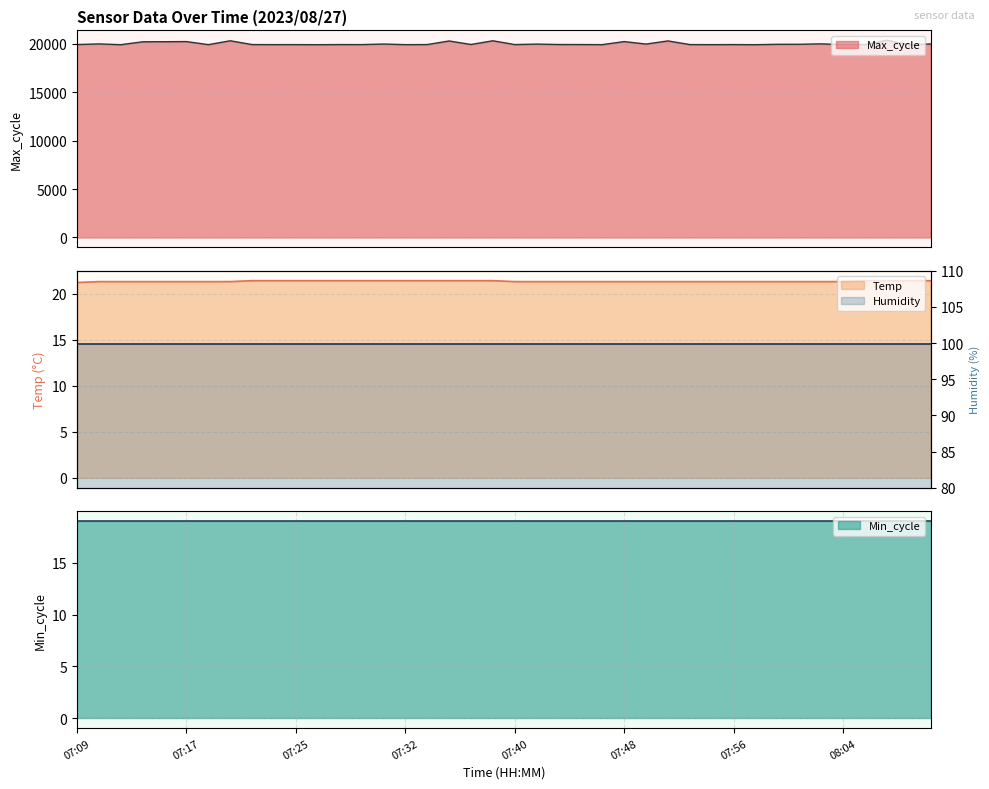

True or false: Temp has a value of 34.8 at 07:42.

False